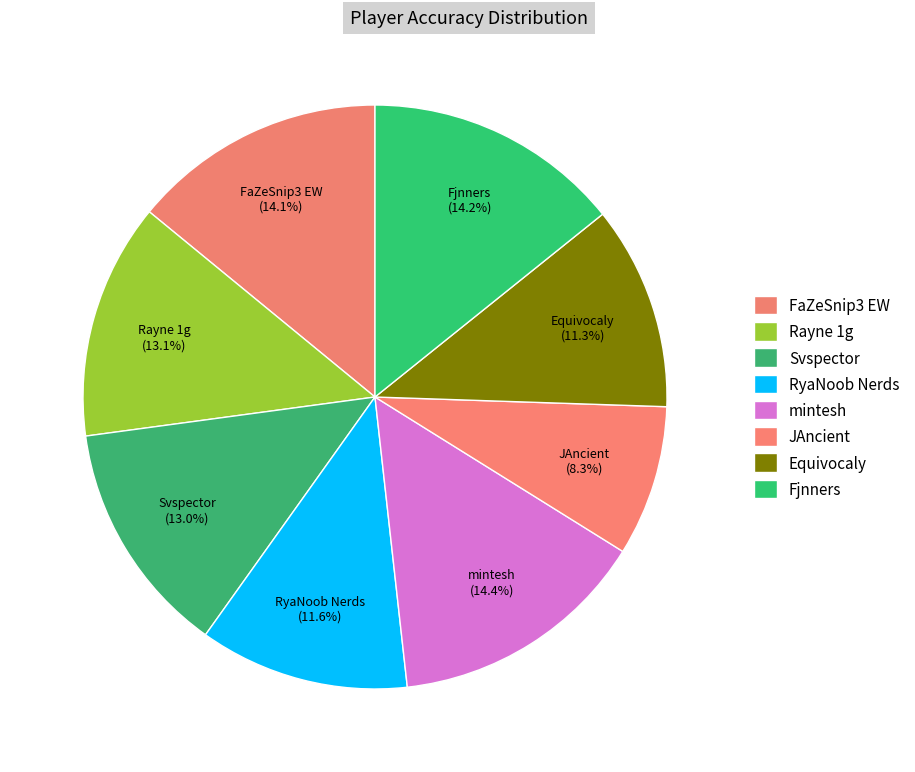

Count the number of slices in the pie.

8